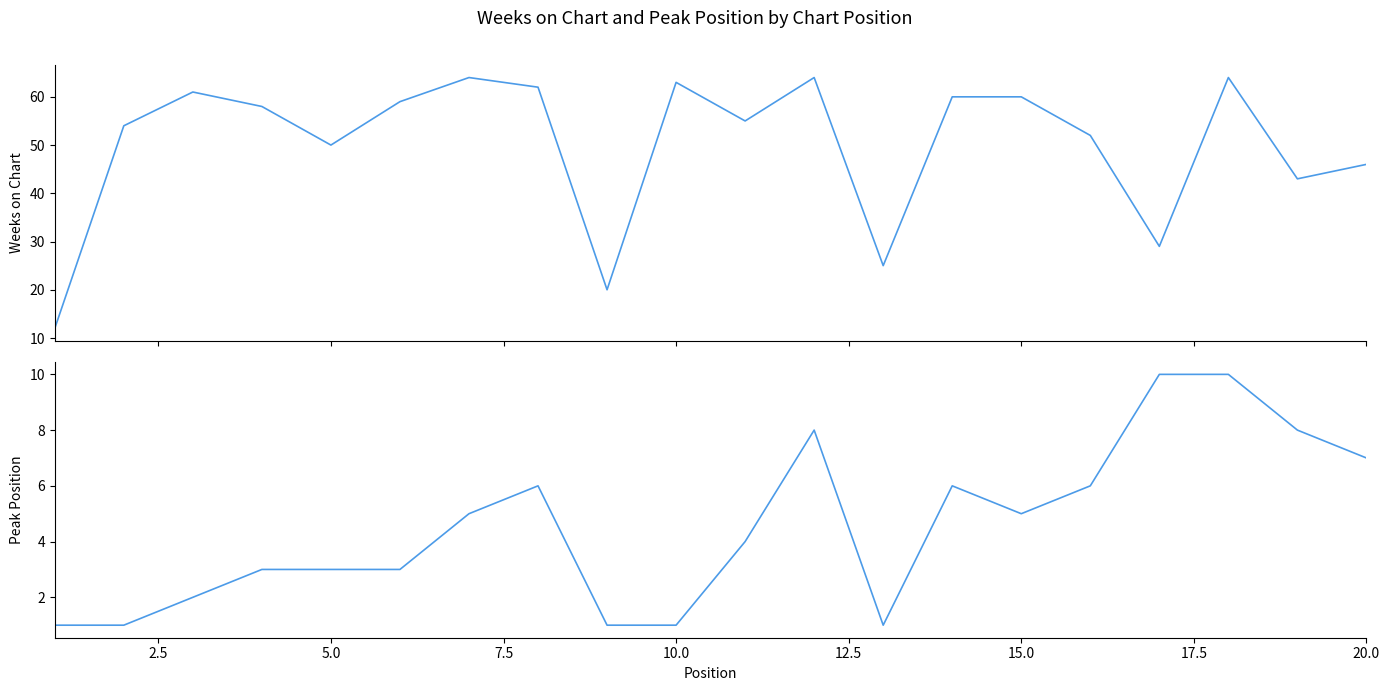

At how many categories does at least one series exceed 61?

5